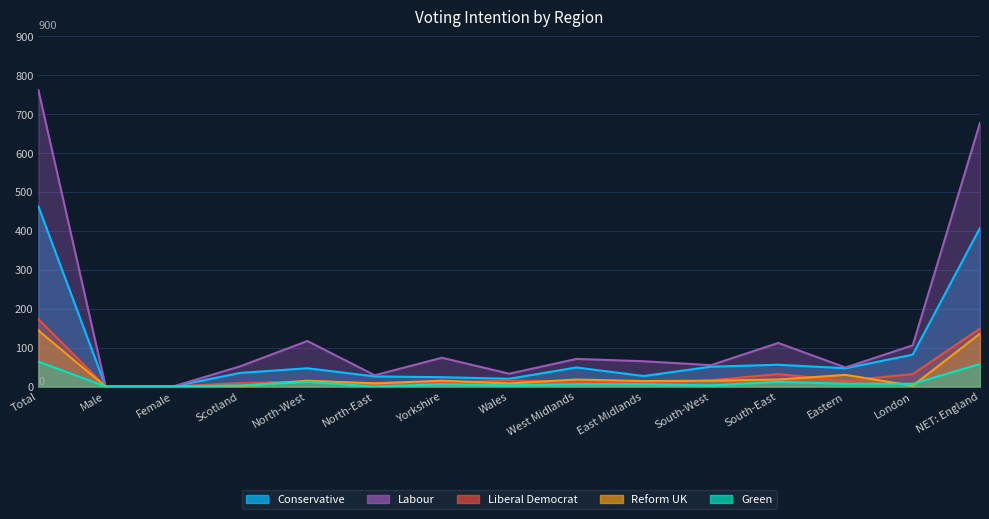

What is the sum of all Conservative values?

1335